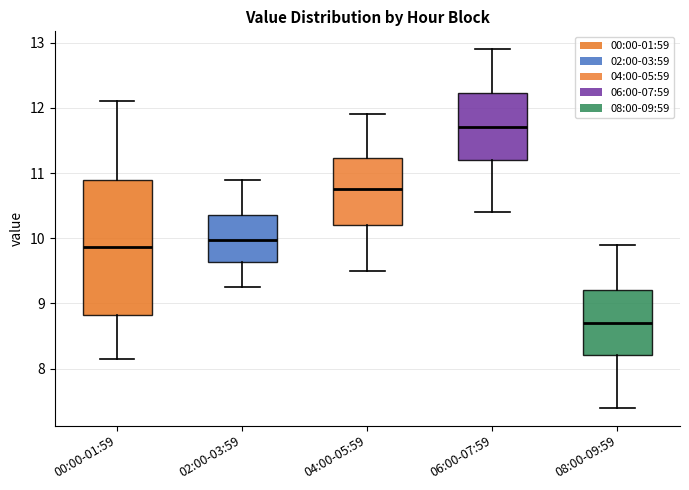

Where does the median line of the box for 08:00-09:59 sit on the y-axis? The values are not printed on the chart, so give them approximately, as read against the axis.

8.7